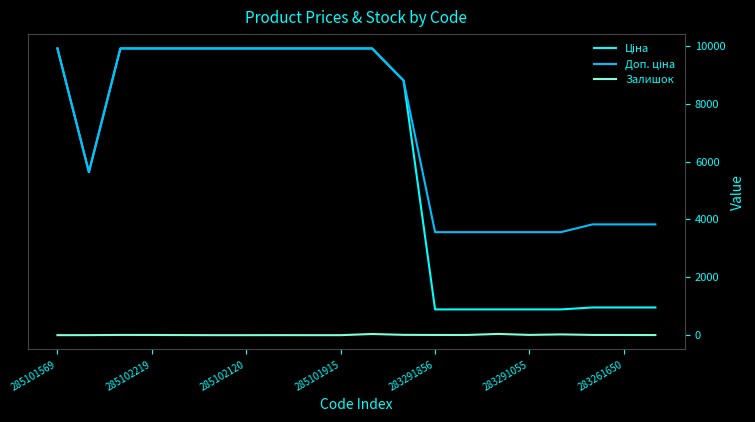

What is the value of the Залишок point at the 2nd from the left?

1.0